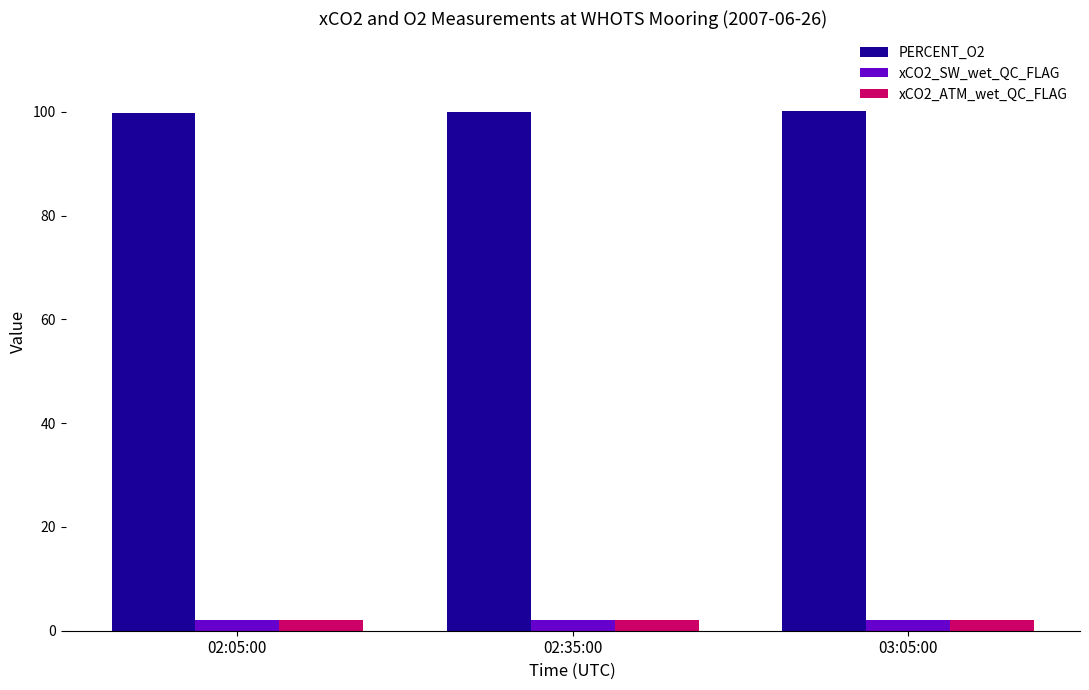

What is the sum of all PERCENT_O2 values?

300.1